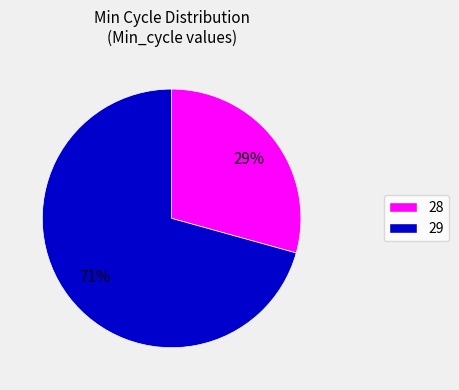

What is the majority slice?

29